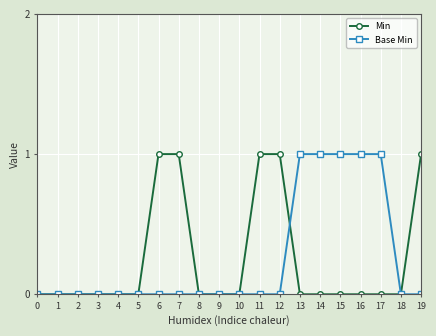

Is this an area chart (filled region under the line)?

No